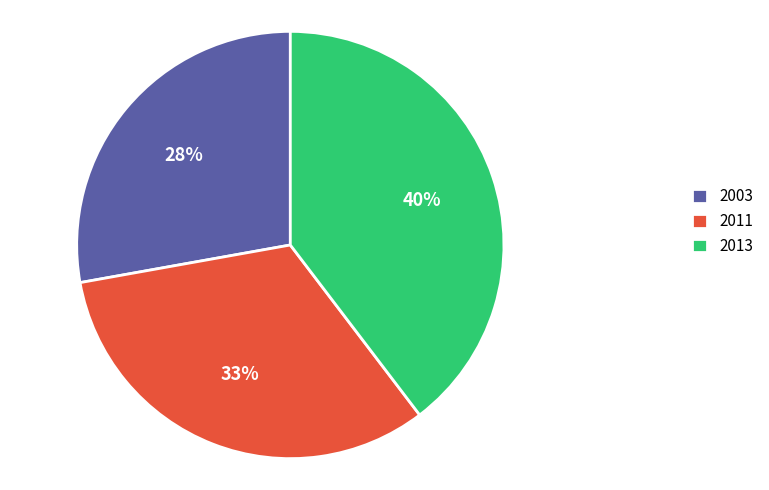

True or false: 2013 accounts for 54% of the total.

False